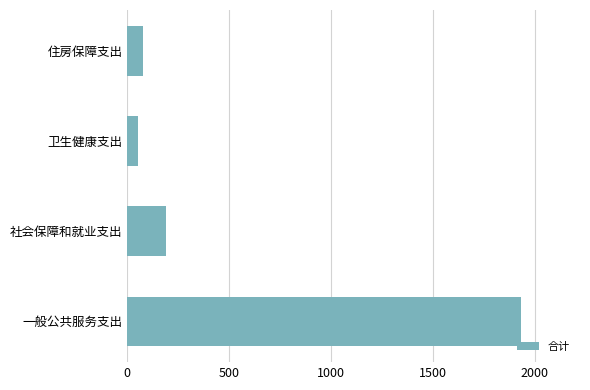

What is the change in value from 社会保障和就业支出 to 卫生健康支出?

-139.5